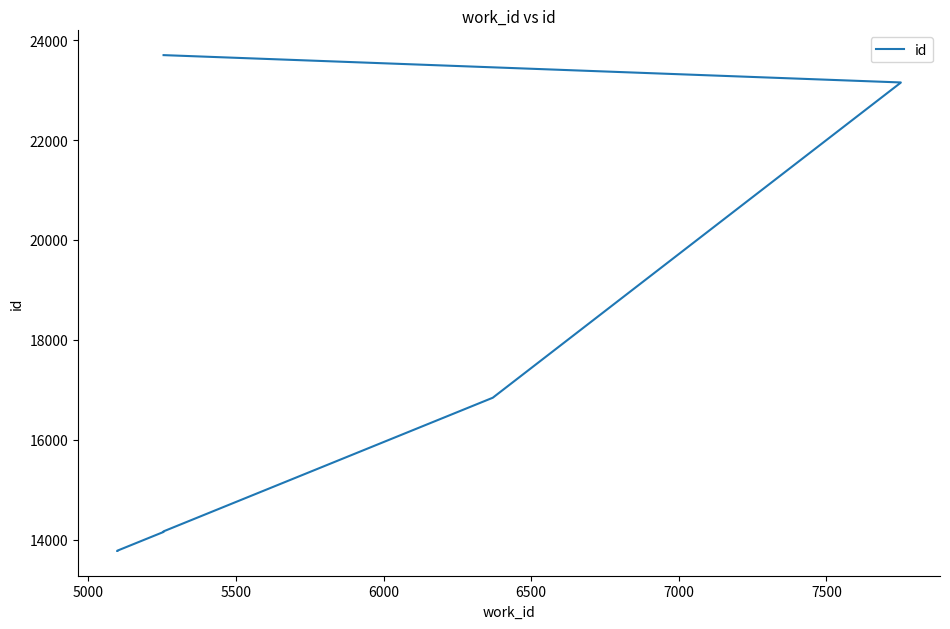

True or false: the data has more than 1 interior local peaks.

False